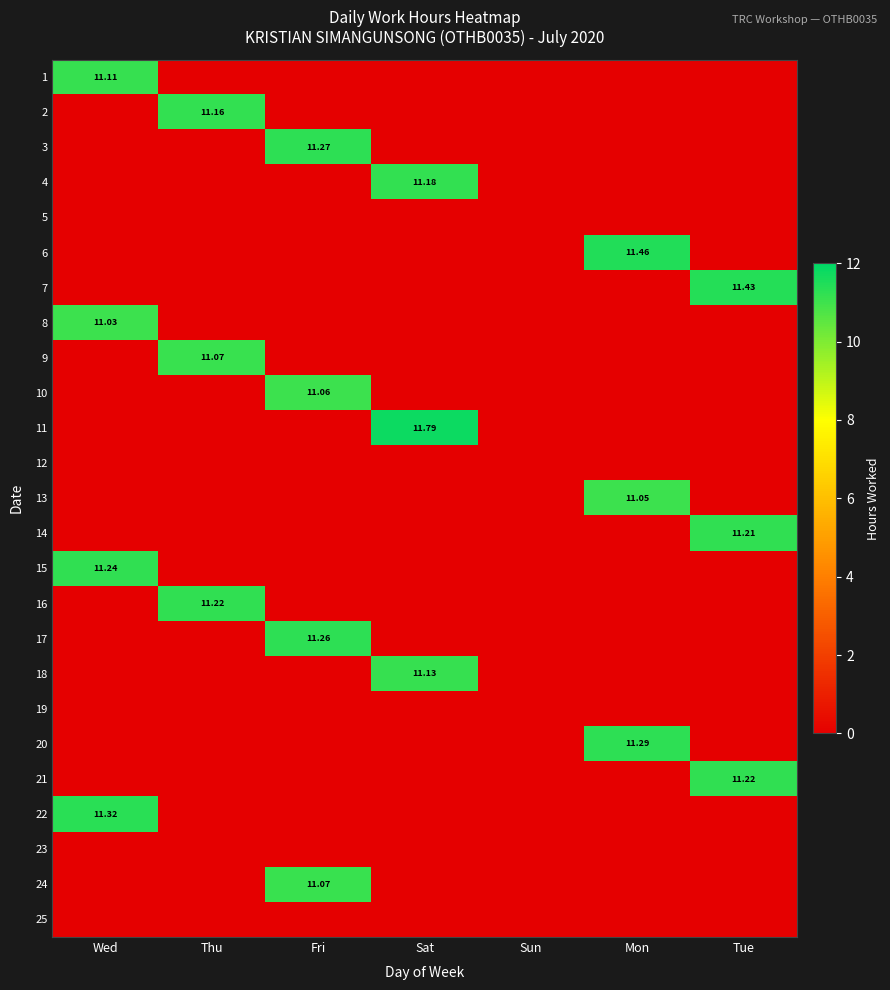

At how many categories does at least one series exceed 5?

6